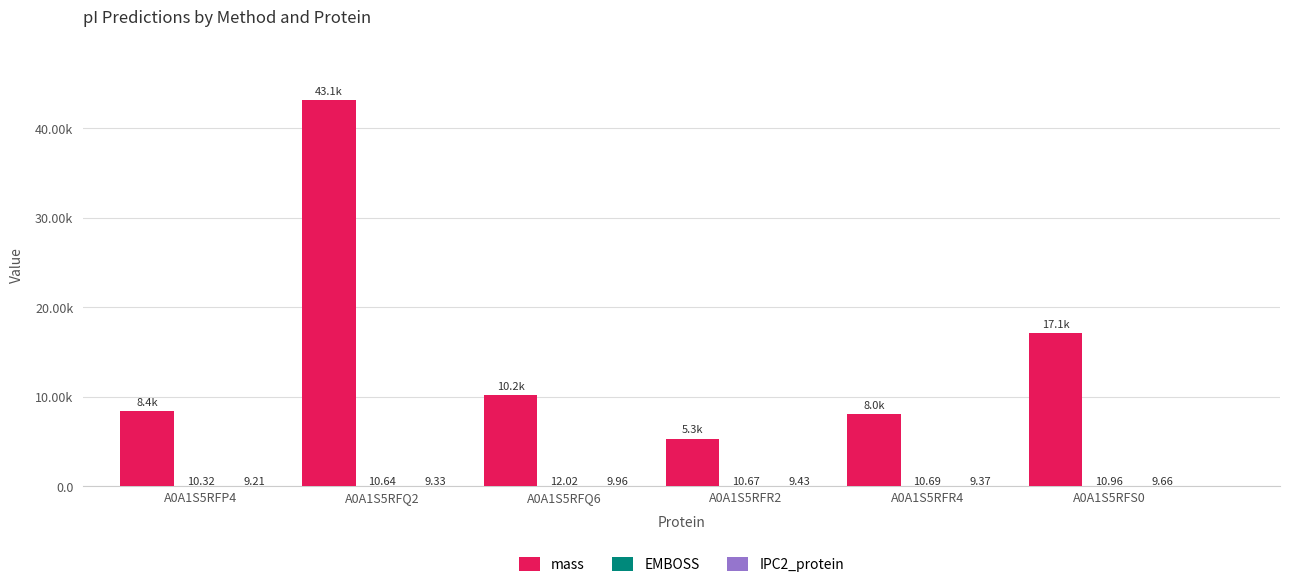

At A0A1S5RFR2, list the series in order from smallest to largest.

IPC2_protein, EMBOSS, mass